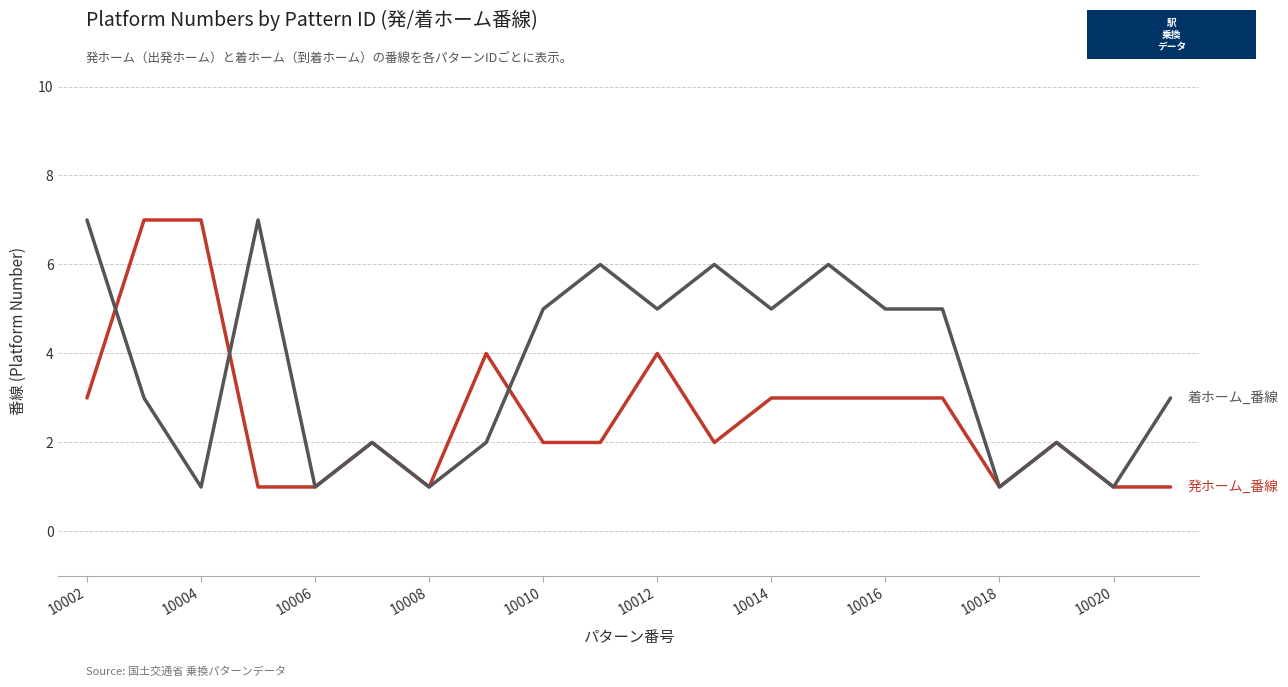

What is the greatest value displayed?

7